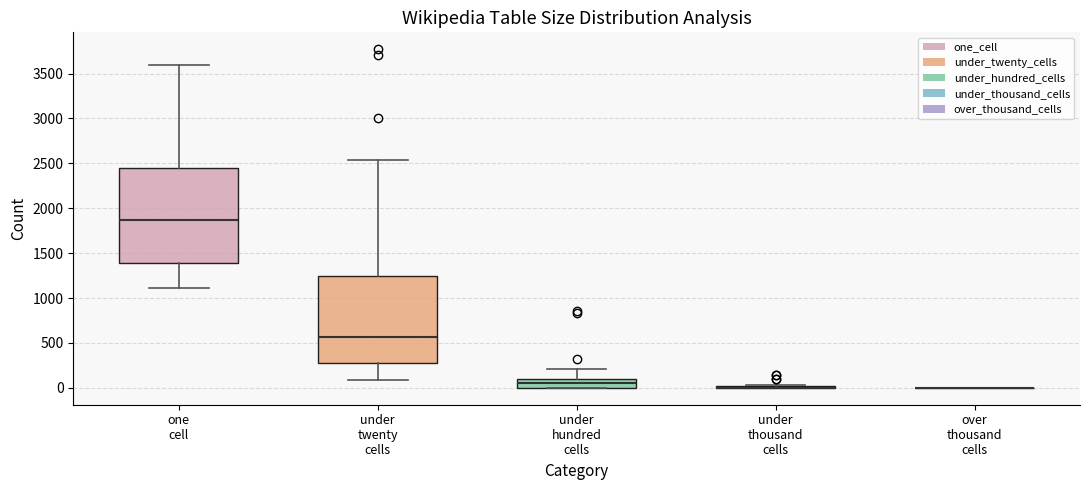

Reading left to right, read every box against the y-axis: the position of its median line, the range the box covers, and the ends of its whiskers. The values are not printed on the chart, so give them approximately, as read against the axis.

one cell: median 1850, box 1400 to 2450, whiskers 1100 to 3600
under twenty cells: median 550, box 300 to 1250, whiskers 100 to 2550
under hundred cells: median 50, box 0 to 100, whiskers 0 to 200
under thousand cells: box collapsed to a line at 0, whiskers 0 to 50
over thousand cells: box collapsed to a line at 0, whiskers 0 to 0